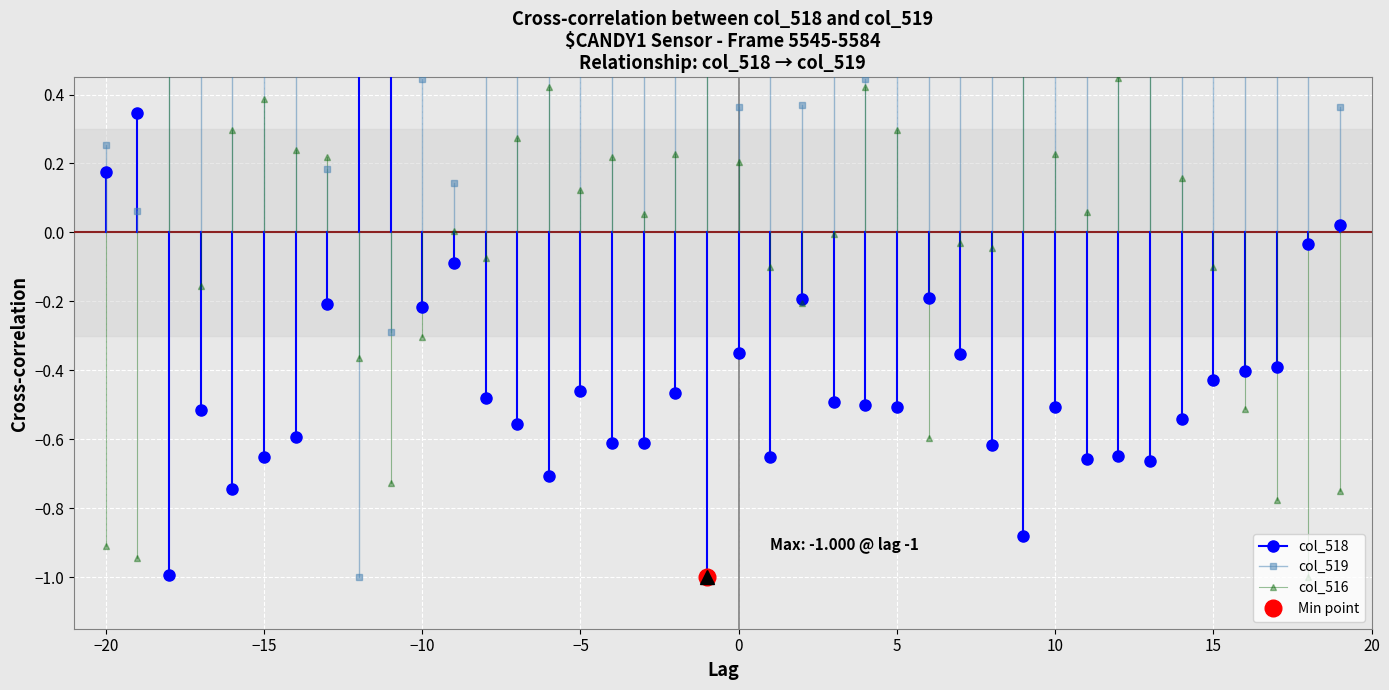

What is the total value across all series at −20?

-0.5